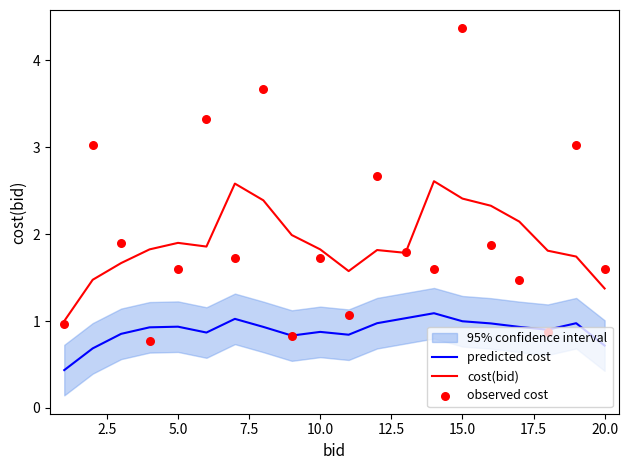

The value of cost(bid) at 5.0 is 0.9. True or false?

False